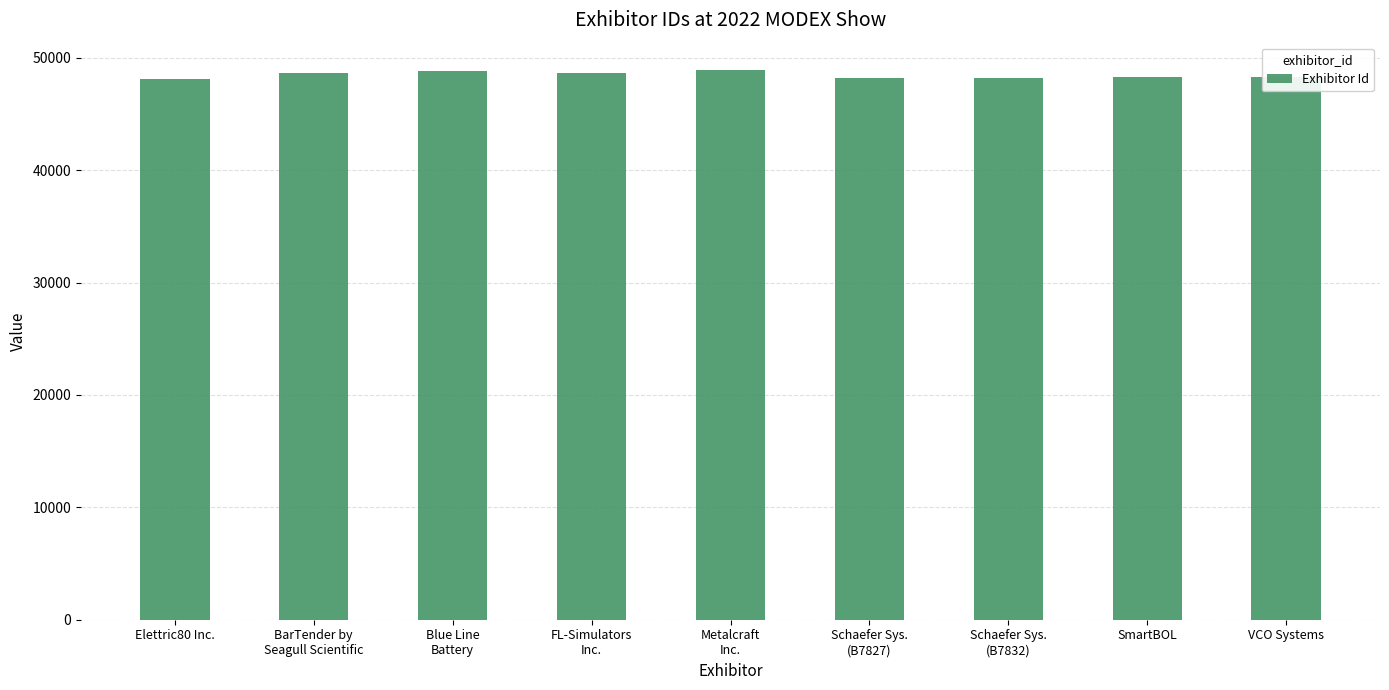

At which label does the data first exceed 48294?

BarTender by
Seagull Scientific